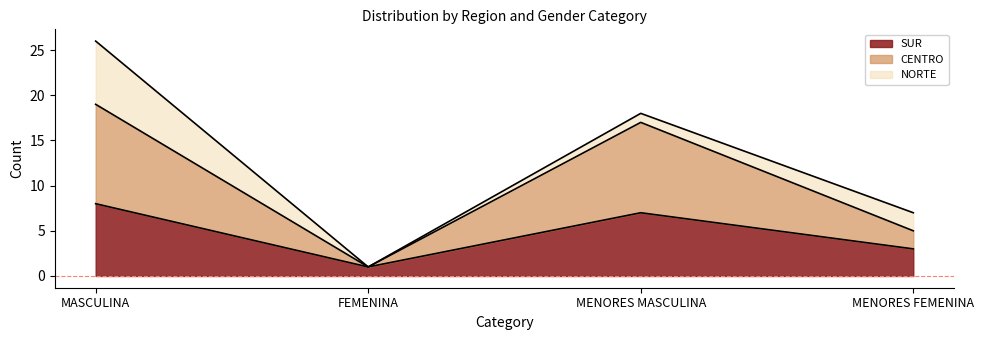

Which category has the lowest value in the SUR series?

FEMENINA